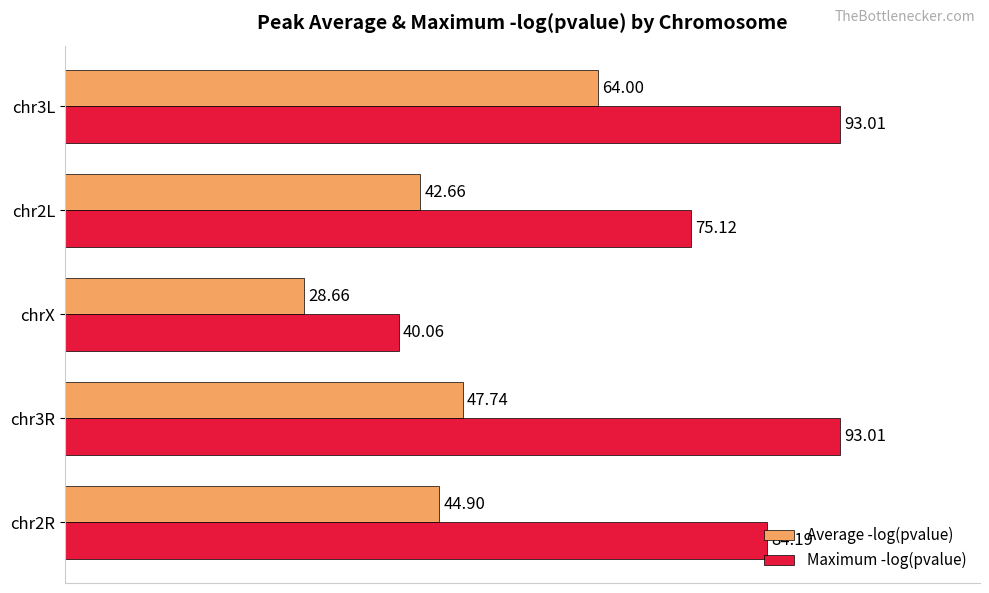

Which label corresponds to the smallest value in the chart?

chrX